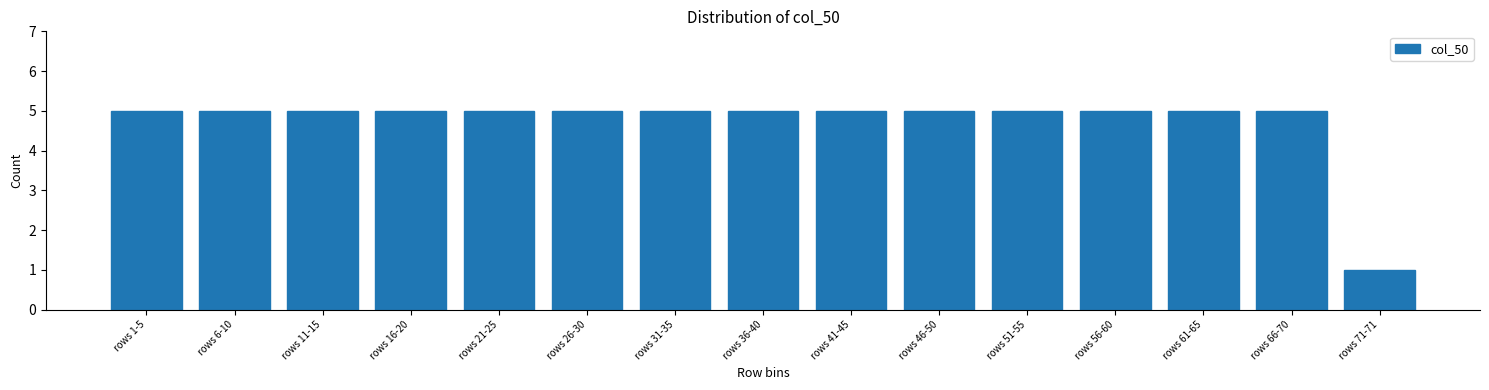

Reading left to right, extract all data points from this chart.

5	5	5	5	5	5	5	5	5	5	5	5	5	5	1